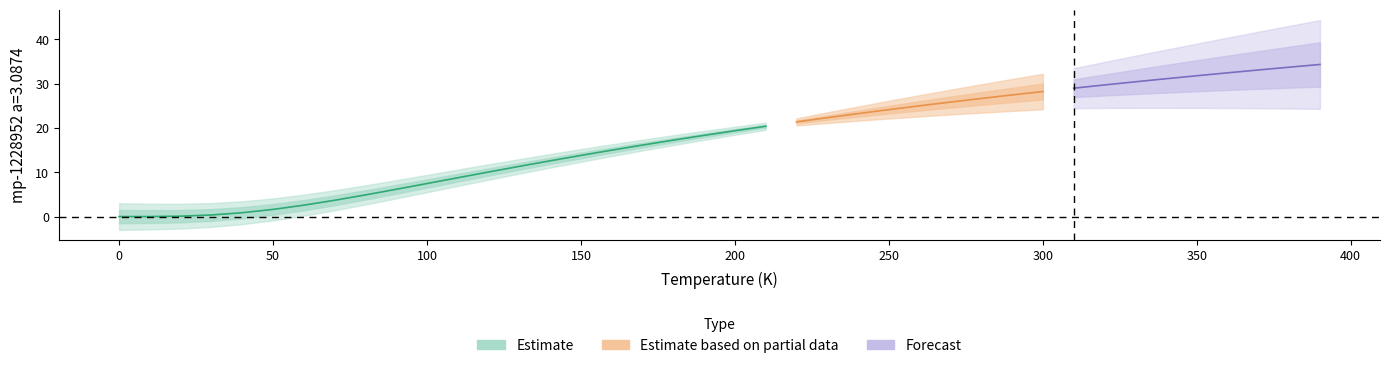

What is the difference between the maximum and minimum values?

34.3